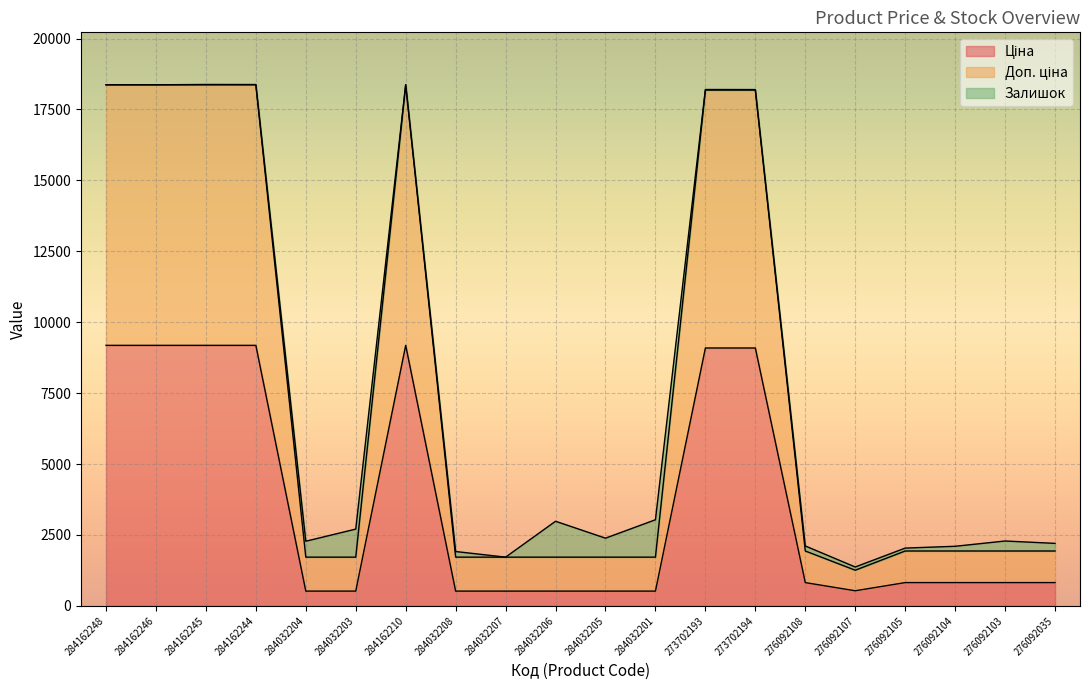

At how many categories does at least one series exceed 7200?

7